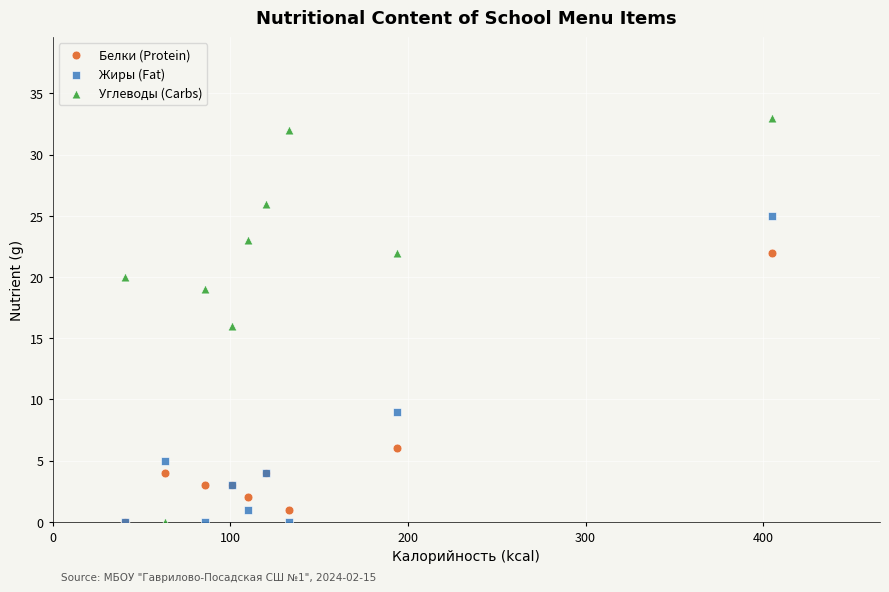

In the Белки (Protein) series, what Y value is closest to 11?

6